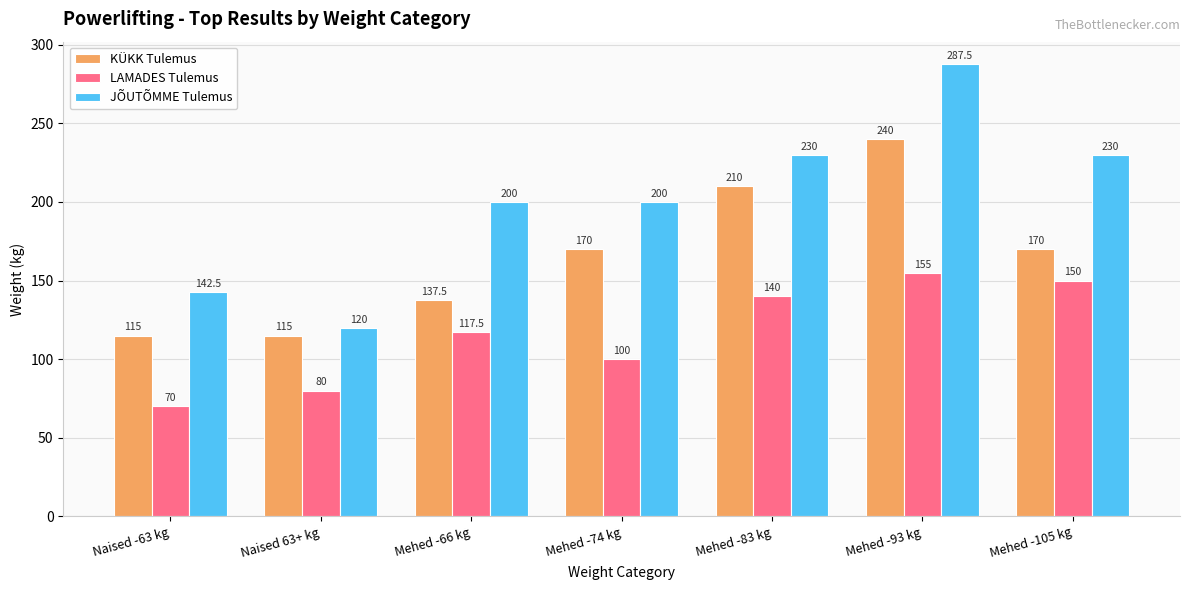

Which category has the highest value across all series?

Mehed -93 kg